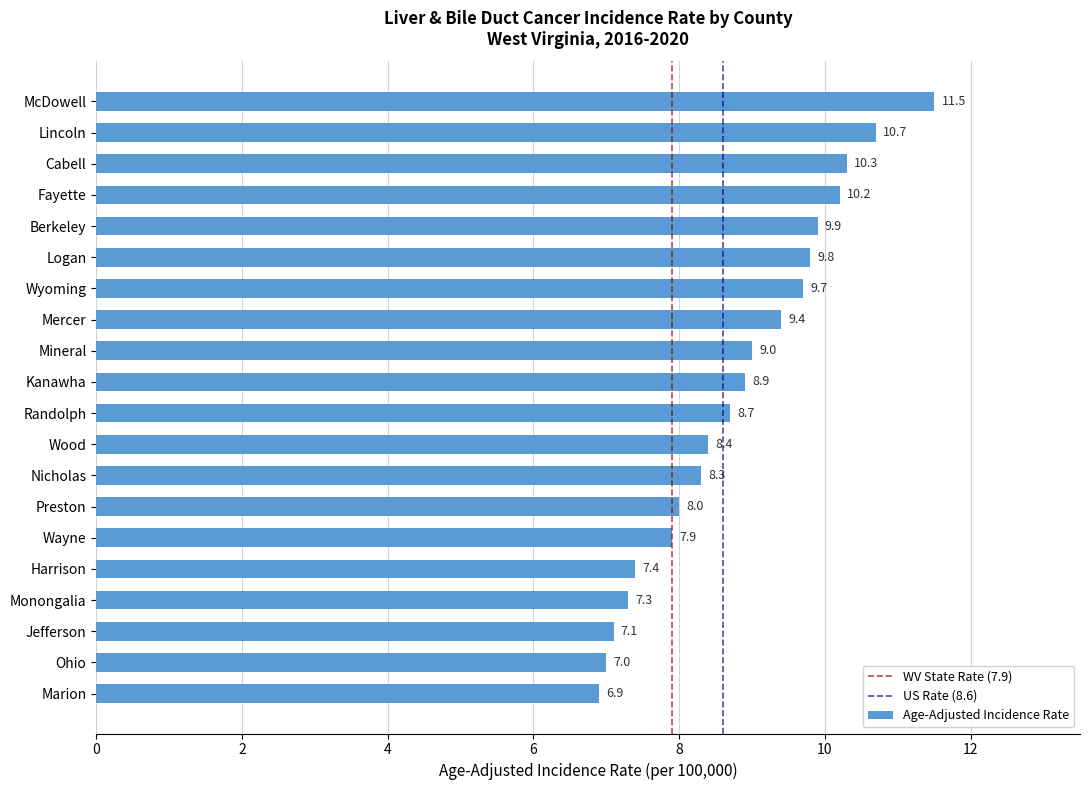

The value at Wyoming is 9.7. True or false?

True